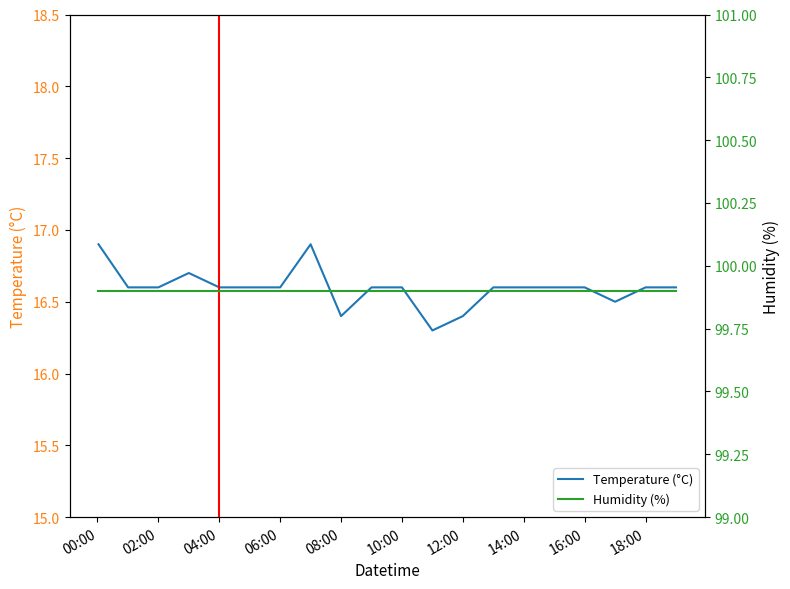

True or false: Humidity (%) and Temperature (°C) intersect in this chart.

False